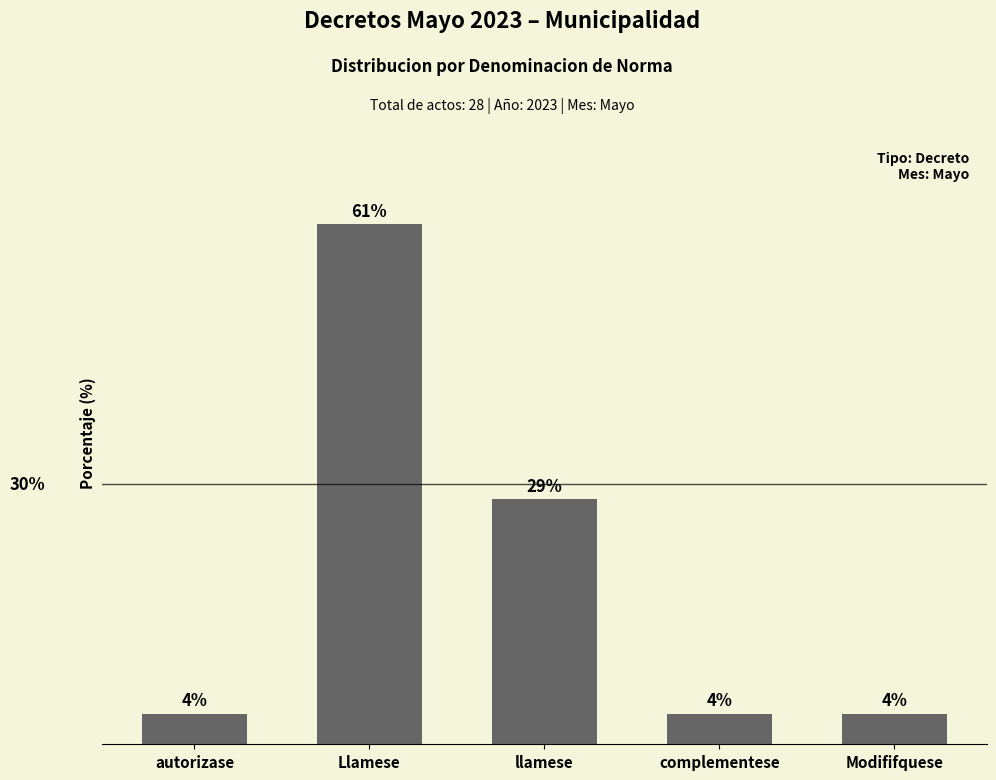

Are the bars horizontal?

No